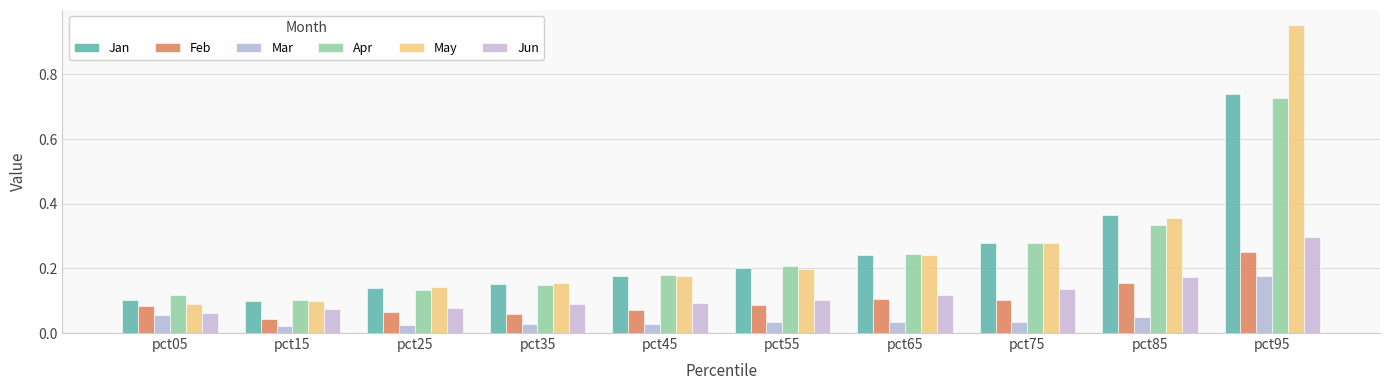

Is it true that Feb equals 0.2 at pct85?

True